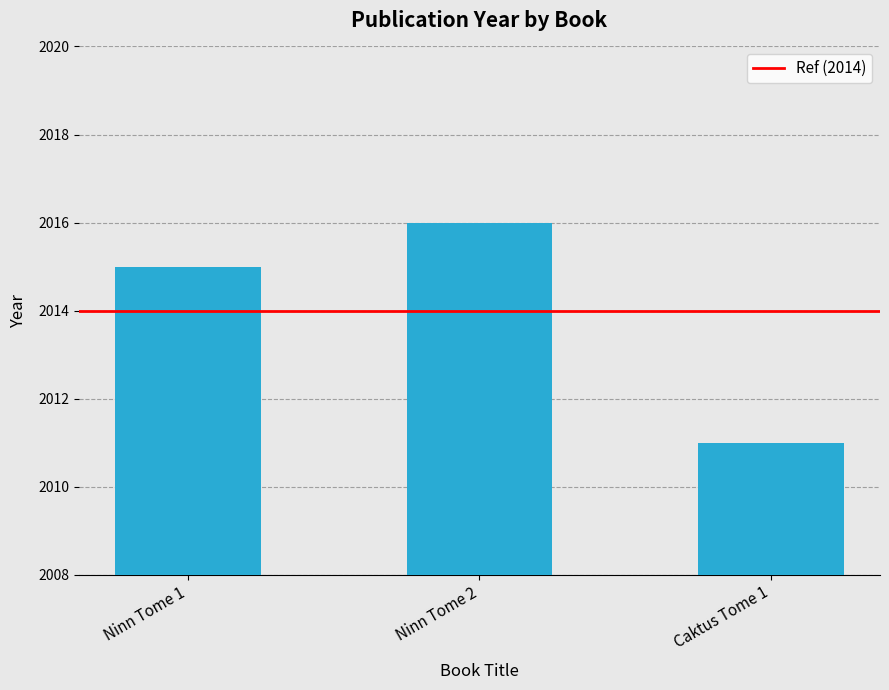

How many categories are shown in the chart?

3